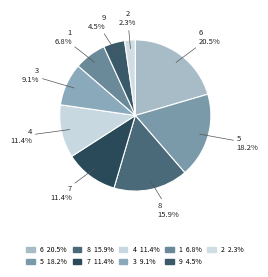

How many slices are in this pie chart?

9